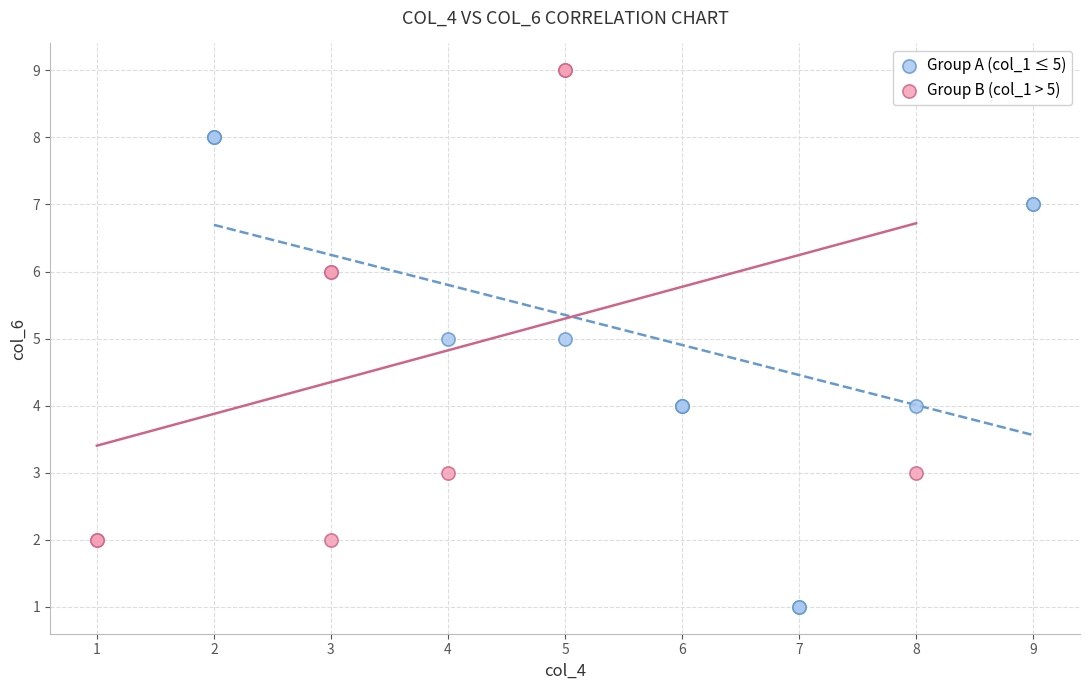

What are all the series names shown in the legend?

Group A (col_1 ≤ 5), Group B (col_1 > 5)